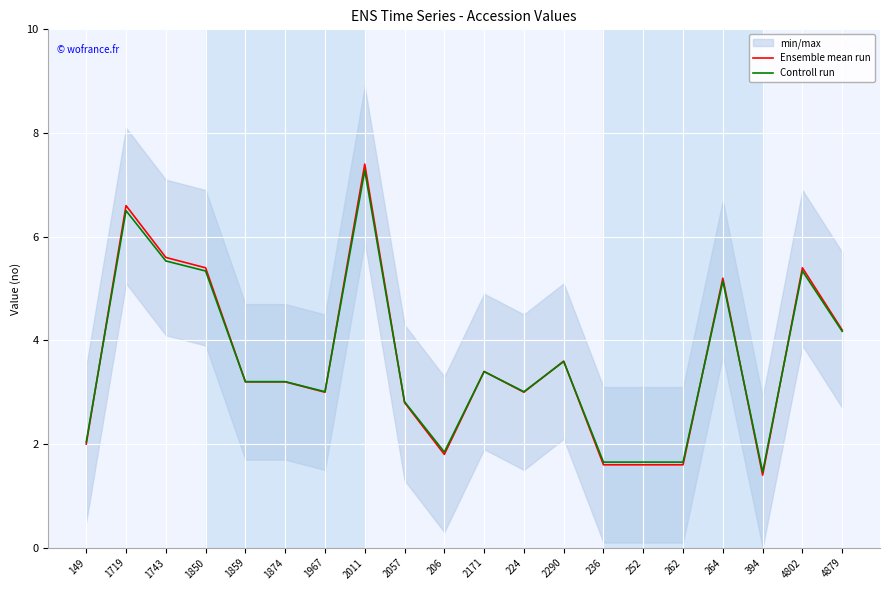

At which category does Ensemble mean run reach its first local peak?

1719